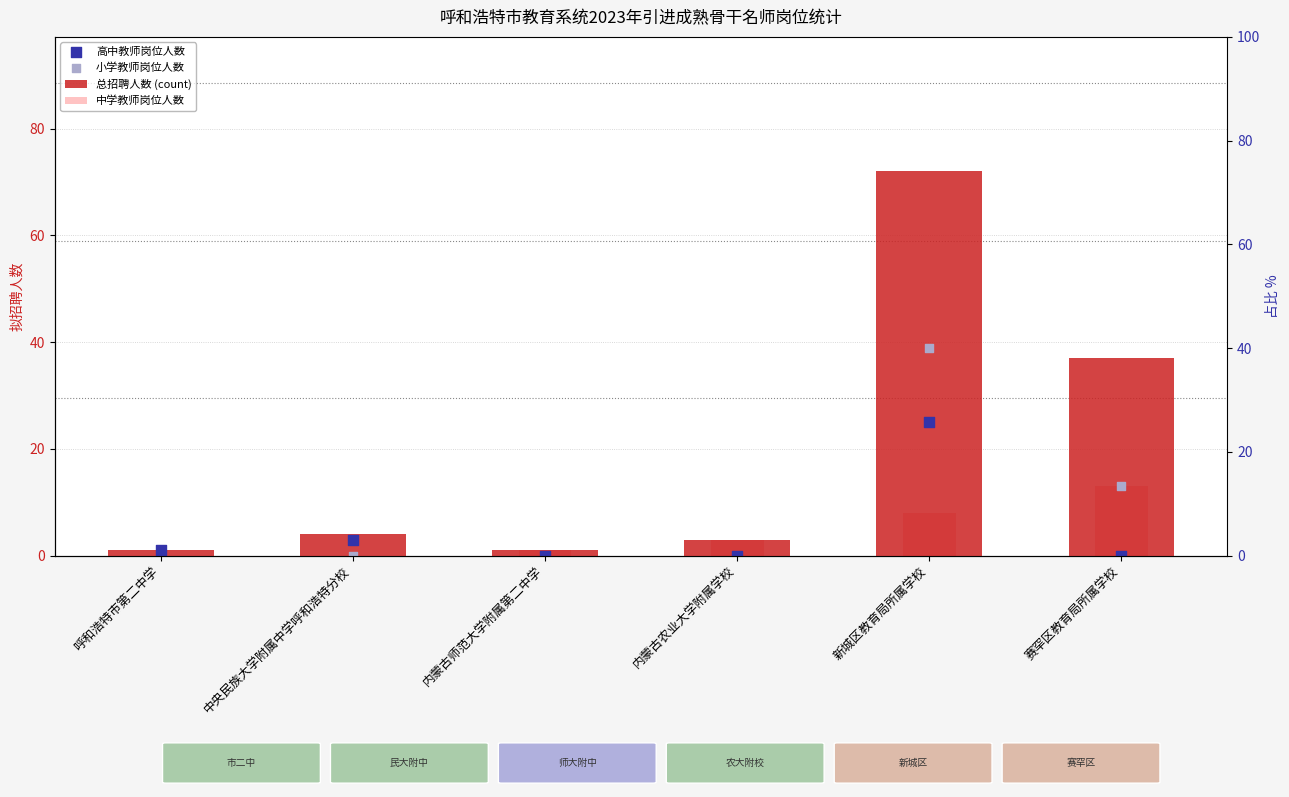

Which series contains the highest Y value?

总招聘人数 (count)